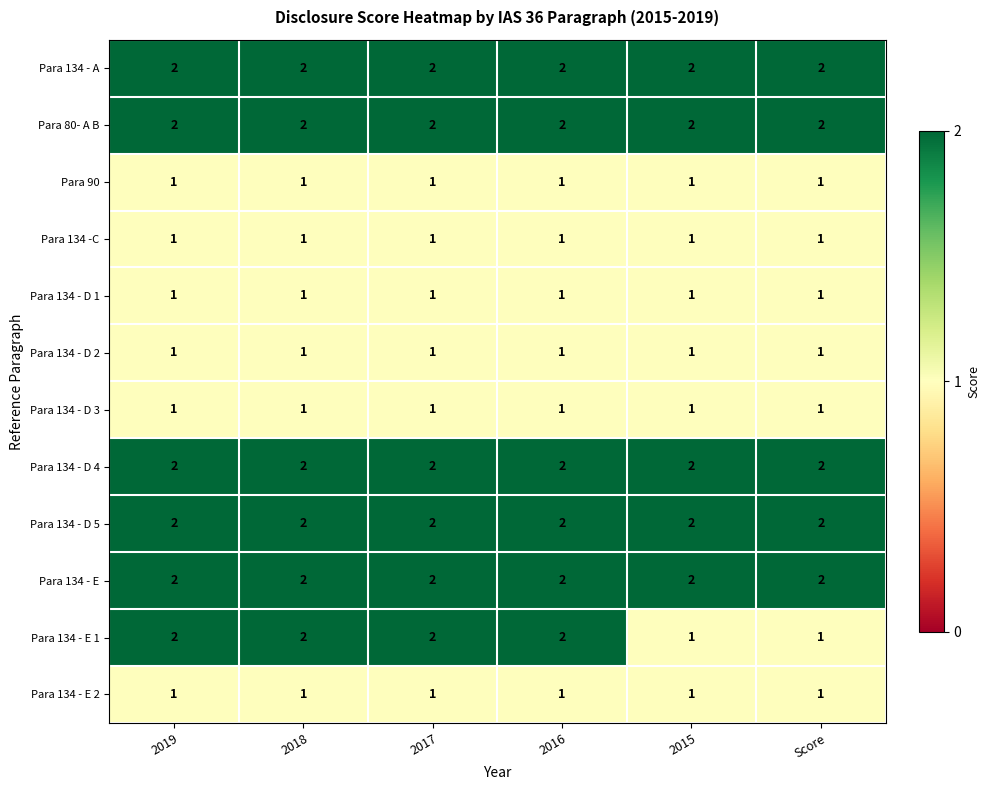

At how many categories does at least one series exceed 1?

6